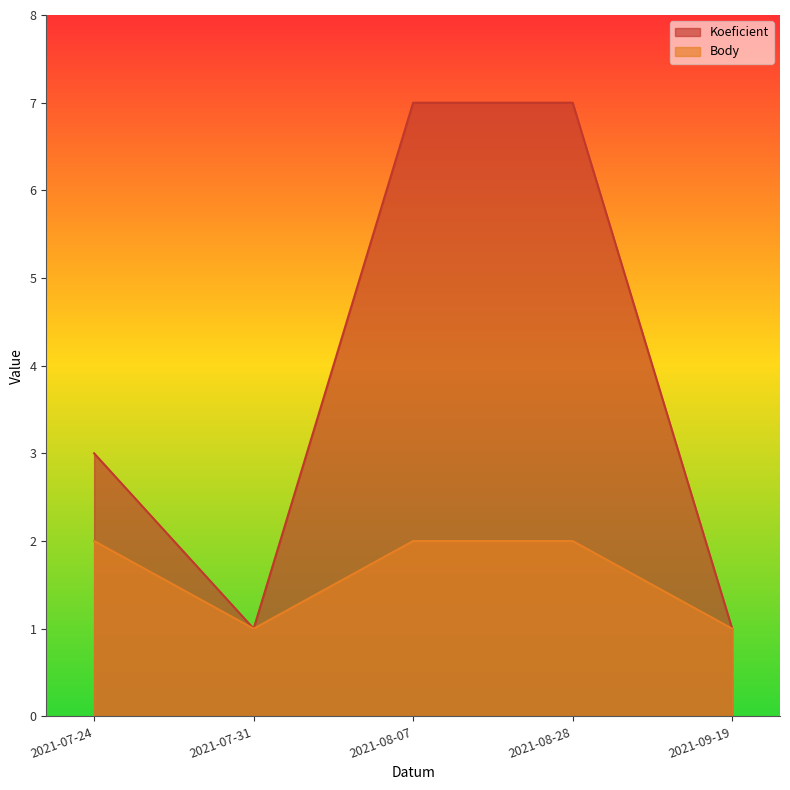

True or false: Koeficient and Body cross at least once.

False